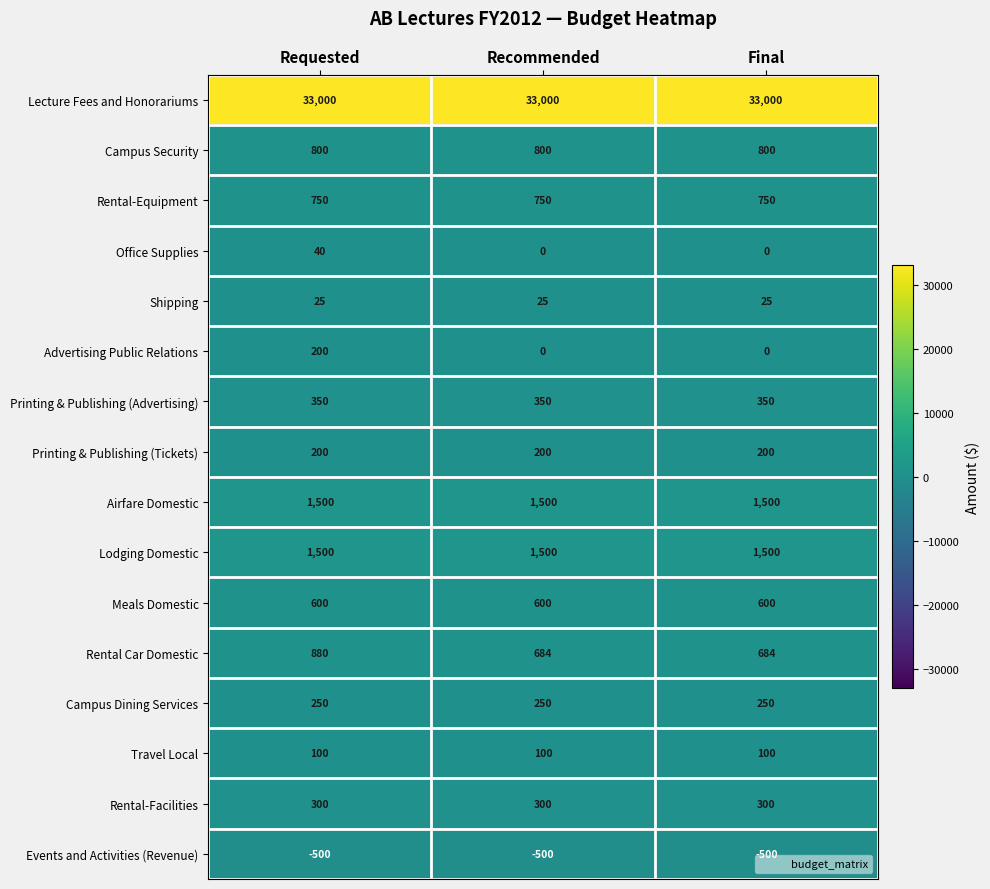

Which series has the widest spread of values?

Advertising Public Relations